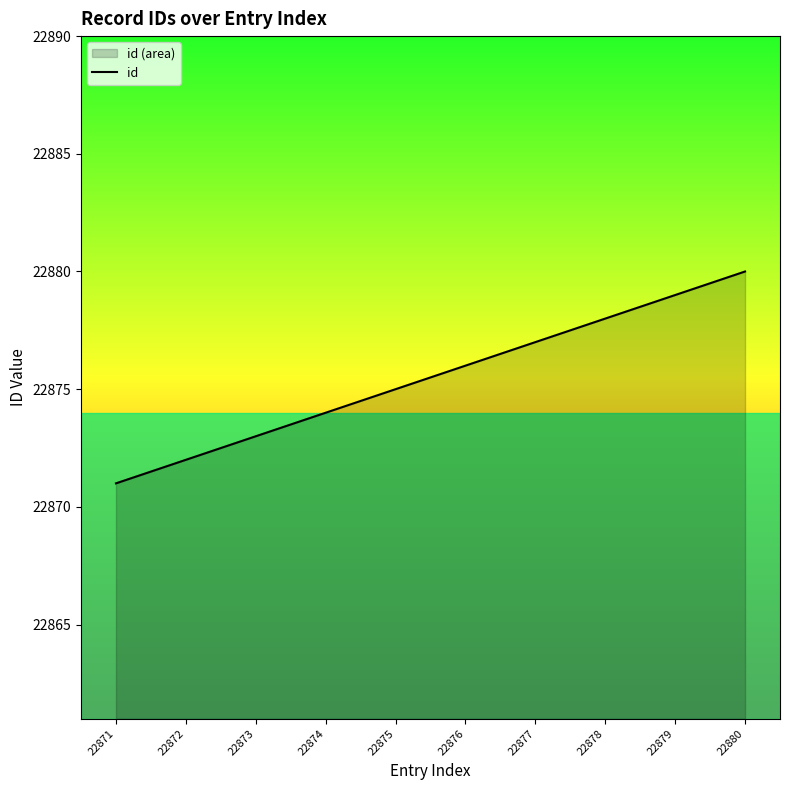

What is the value of the 10th point from the left?

22880